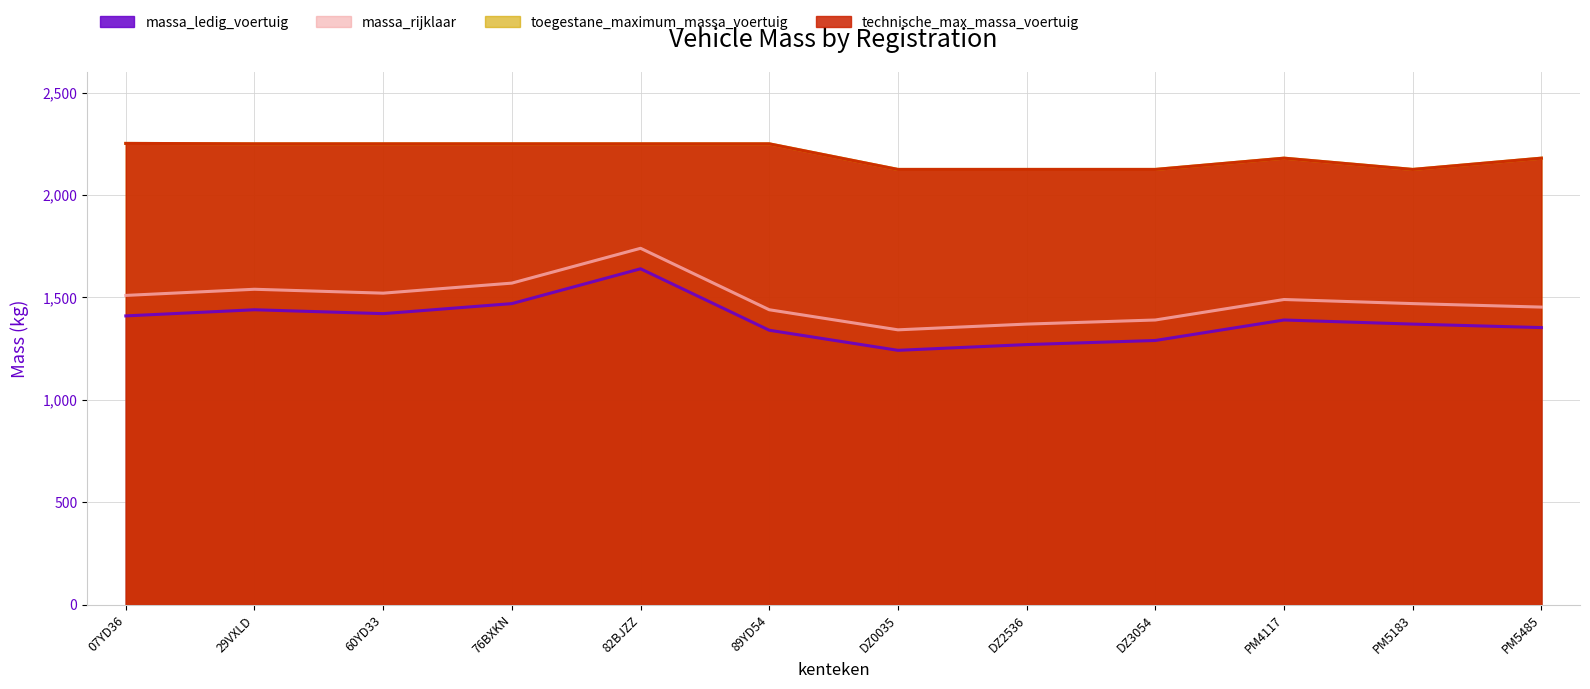

How many interior local peaks does the massa_rijklaar series have?

3